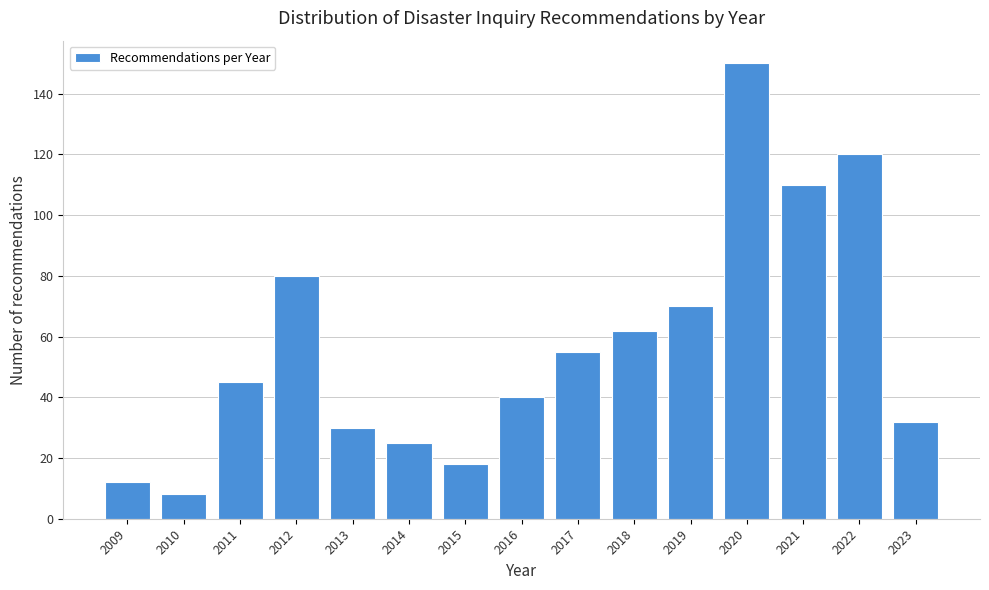

Reading right to left, list all the values displayed in this chart.

32	120	110	150	70	62	55	40	18	25	30	80	45	8	12